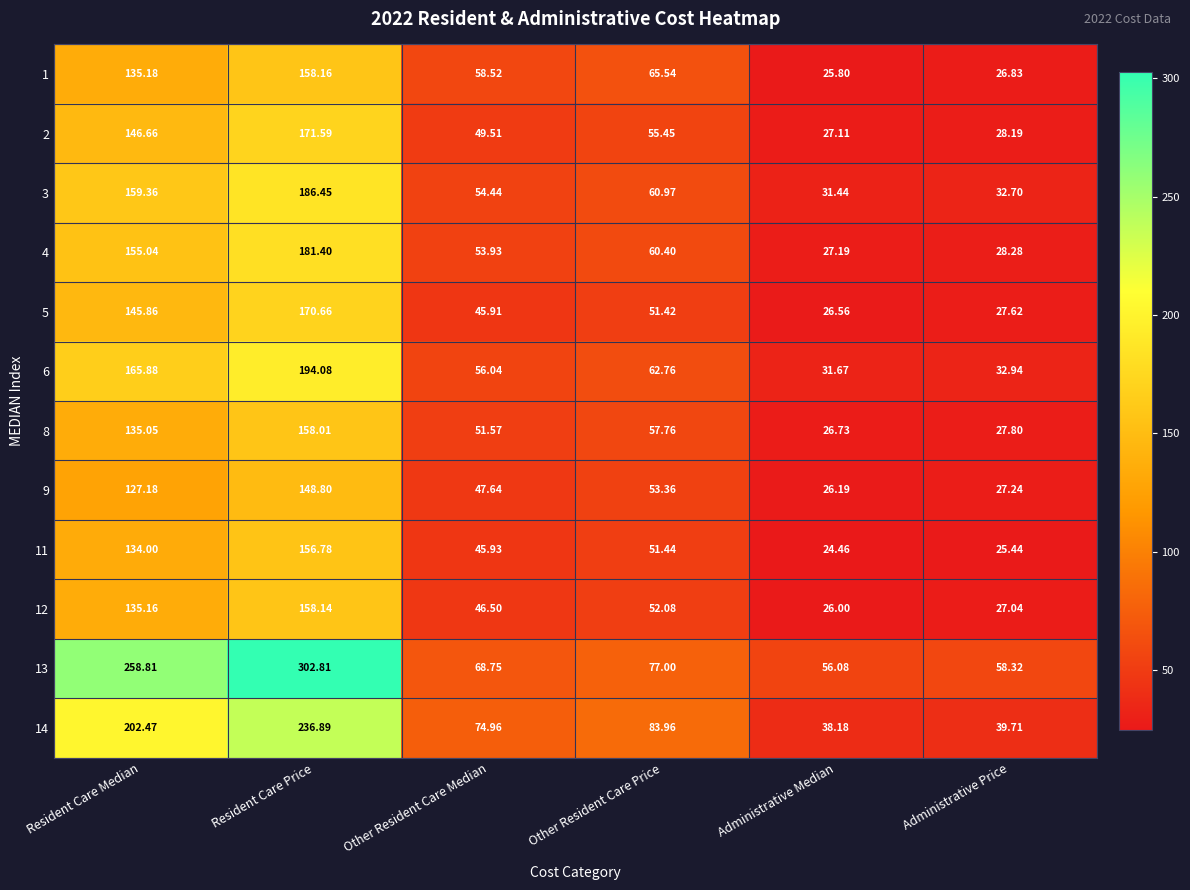

At how many categories does at least one series exceed 288?

1